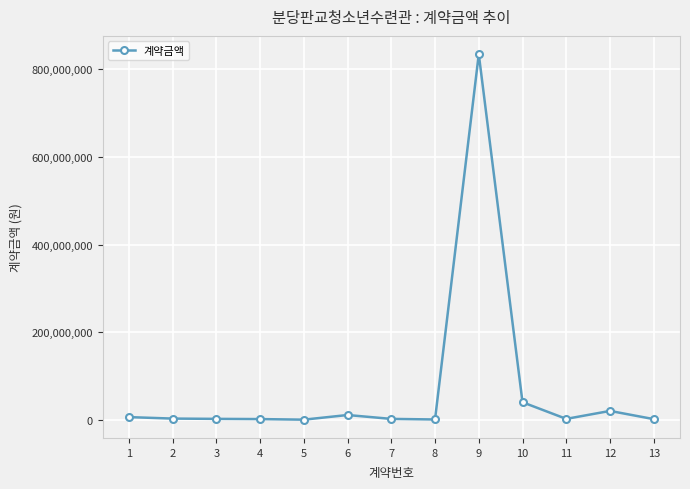

Approximately how many times larger is the value at 11 compared to 4?

1.2